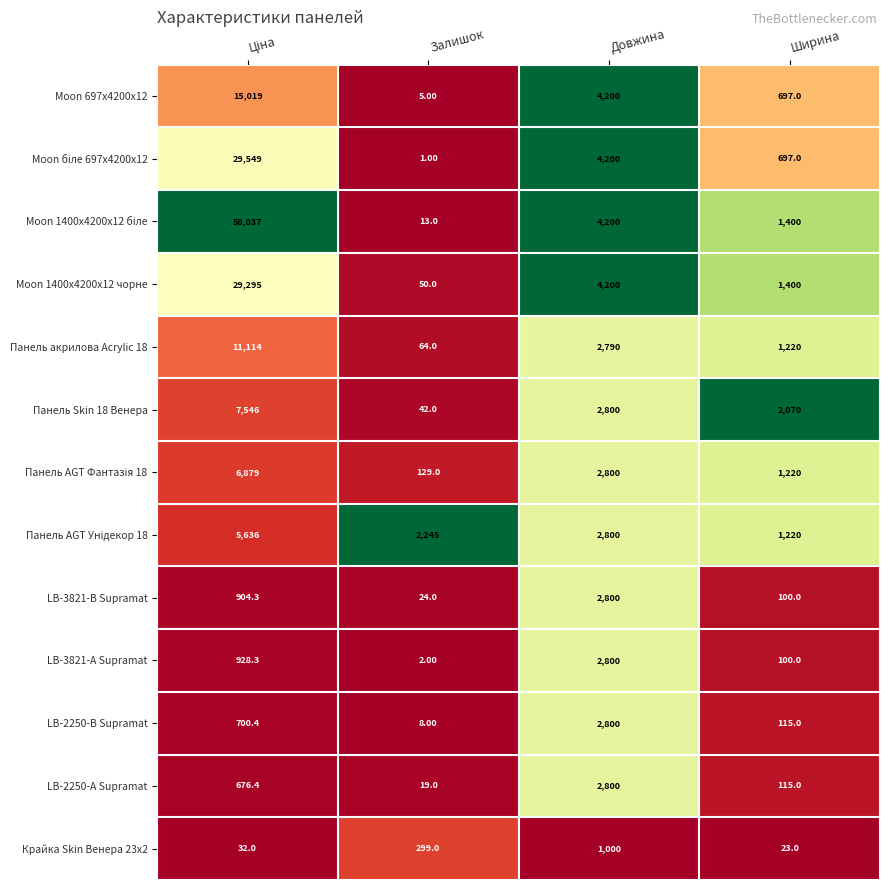

At which label is Крайка Skin Венера 23x2 closest to 511?

Залишок